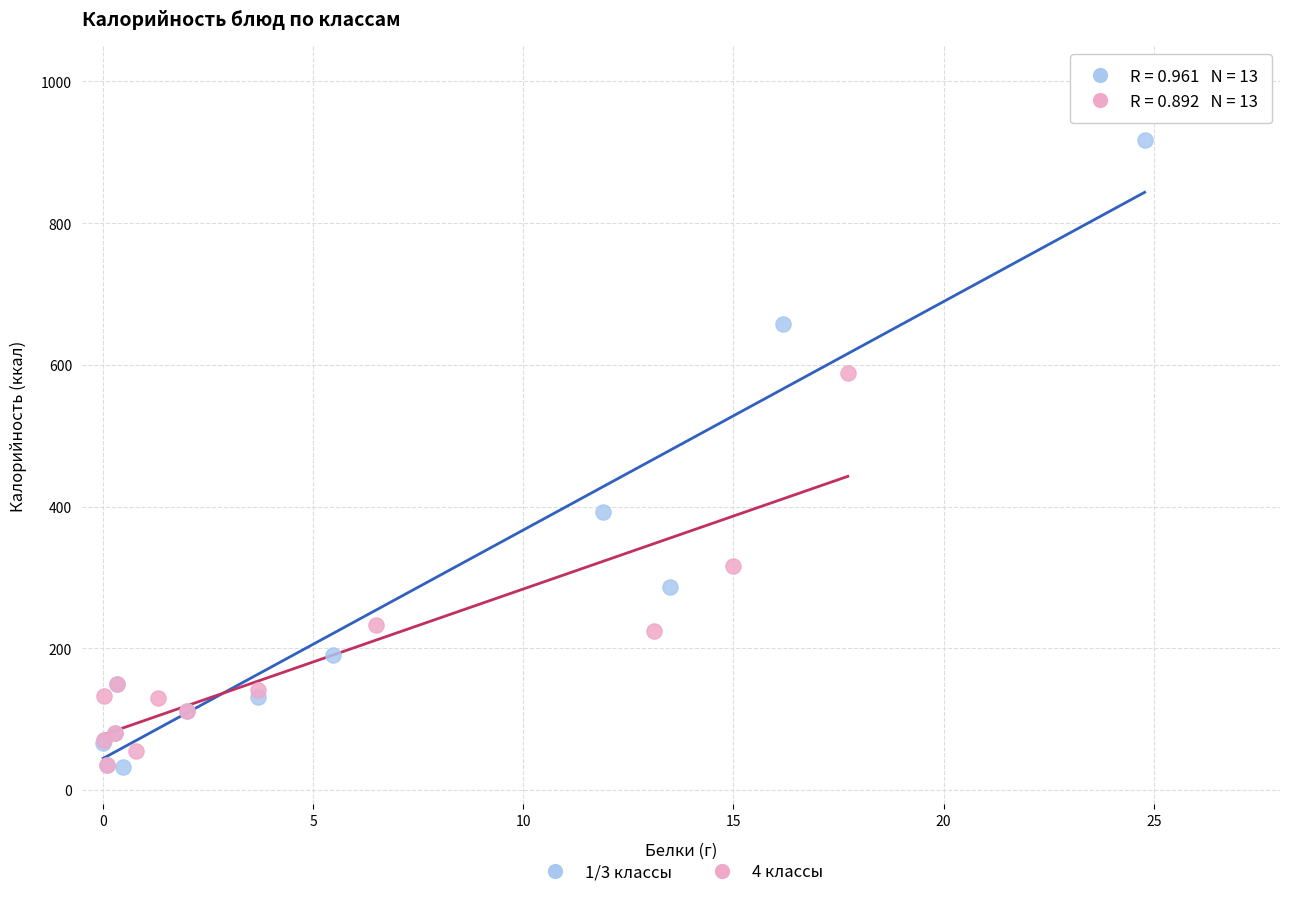

What are all the series names shown in the legend?

1/3 классы, 4 классы